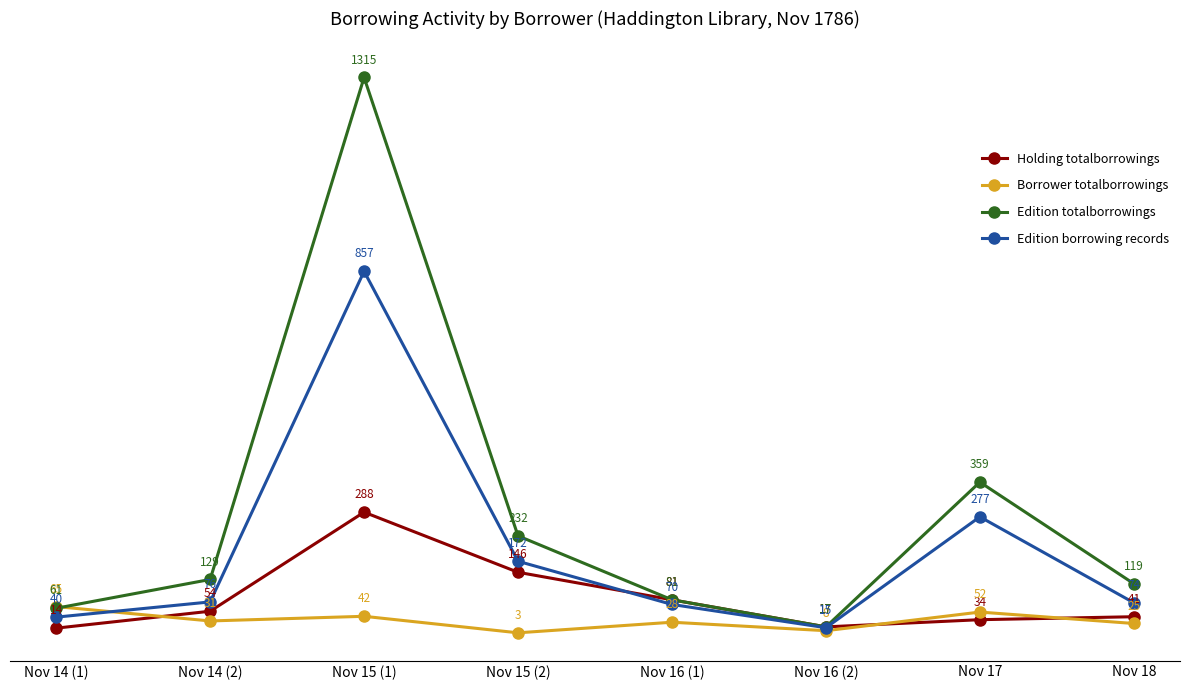

What is the approximate value of Edition totalborrowings at Nov 14 (2), to the nearest 50?

150